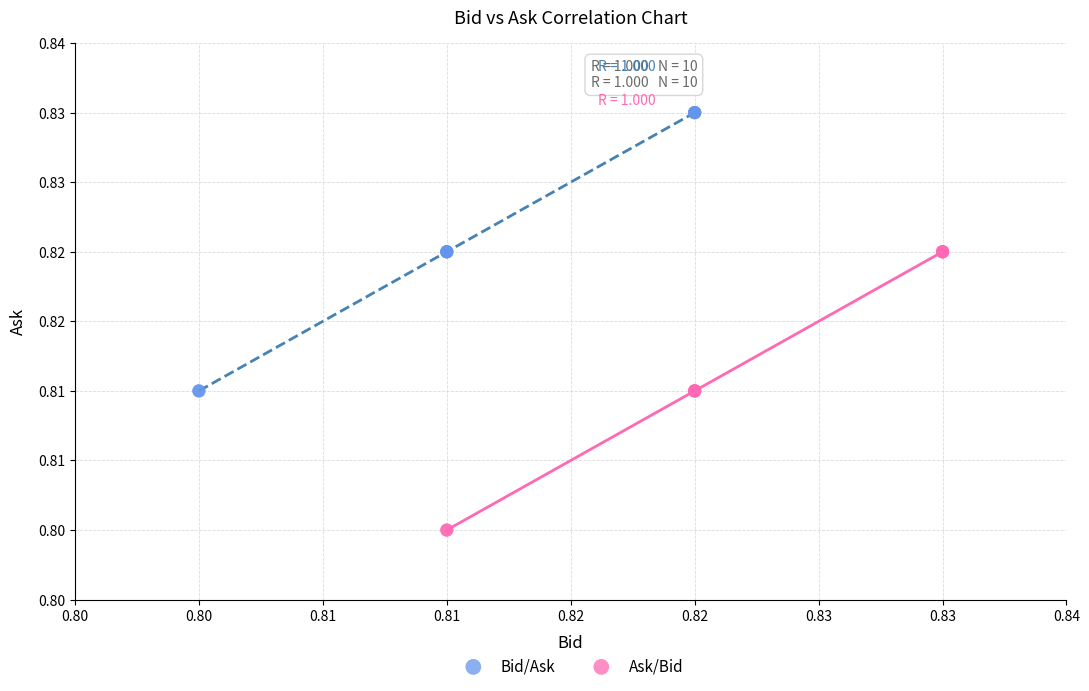

Which series contains the lowest Y value?

Ask/Bid